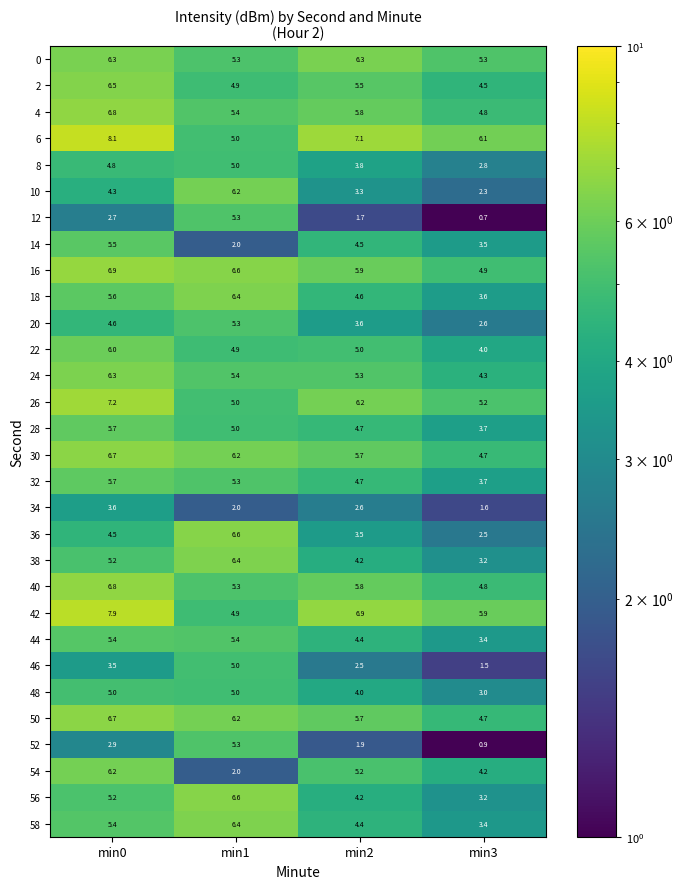

At which label does 24 reach its peak?

min0